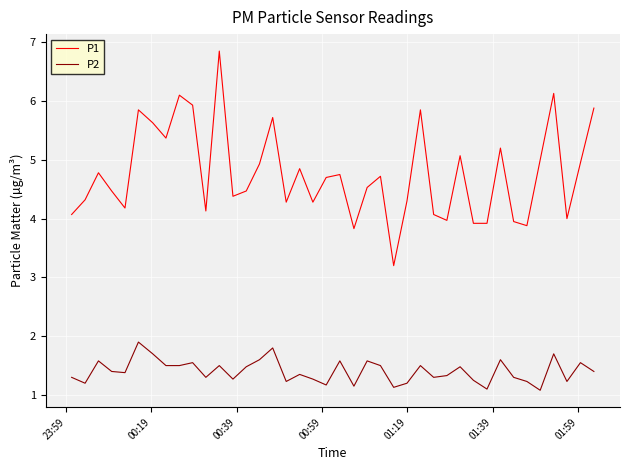

Which series has the largest range (max minus min)?

P1